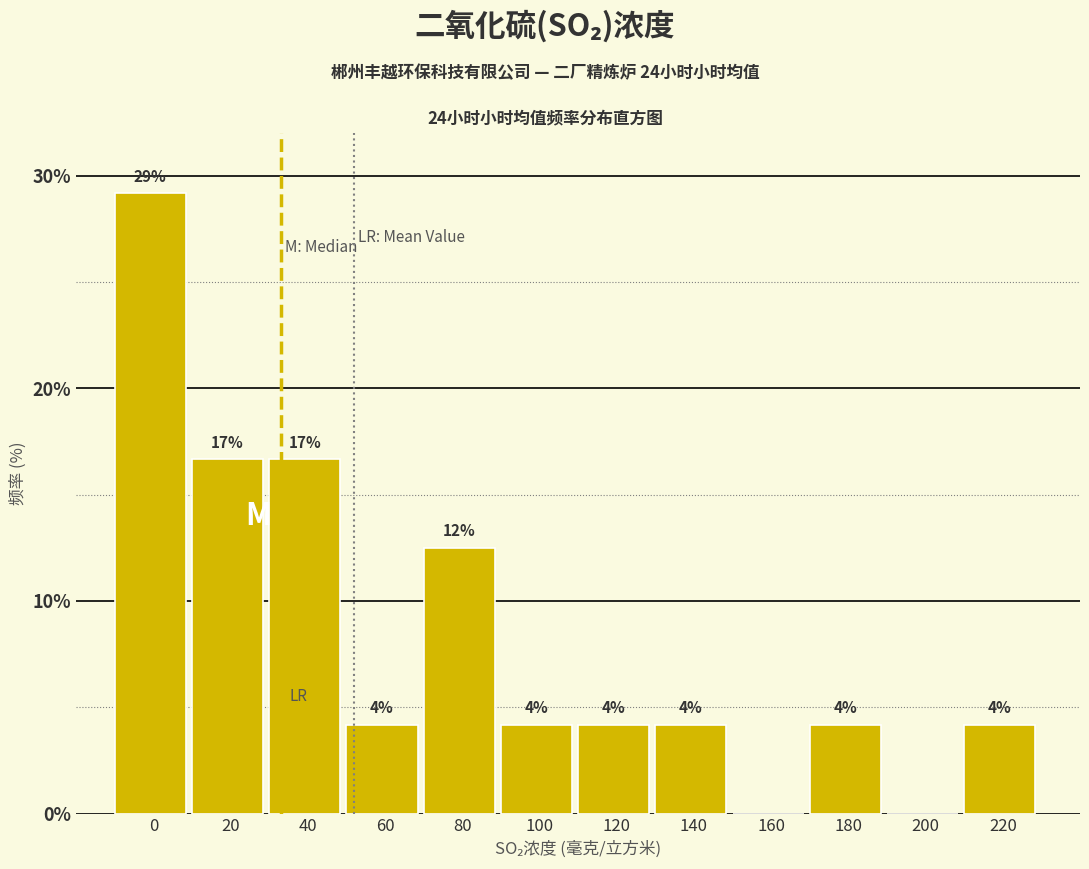

Are the bars horizontal?

No